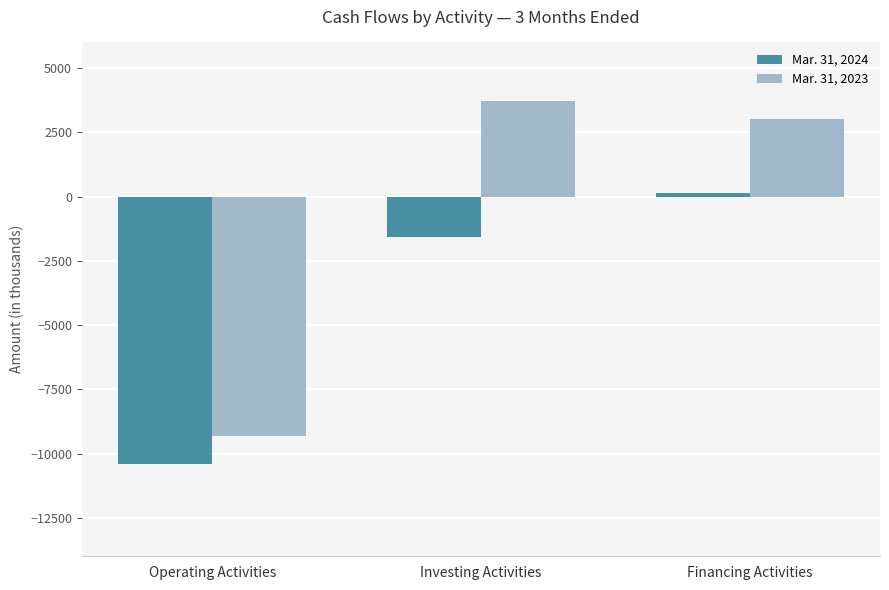

Which series has the largest total across all categories?

Mar. 31, 2023